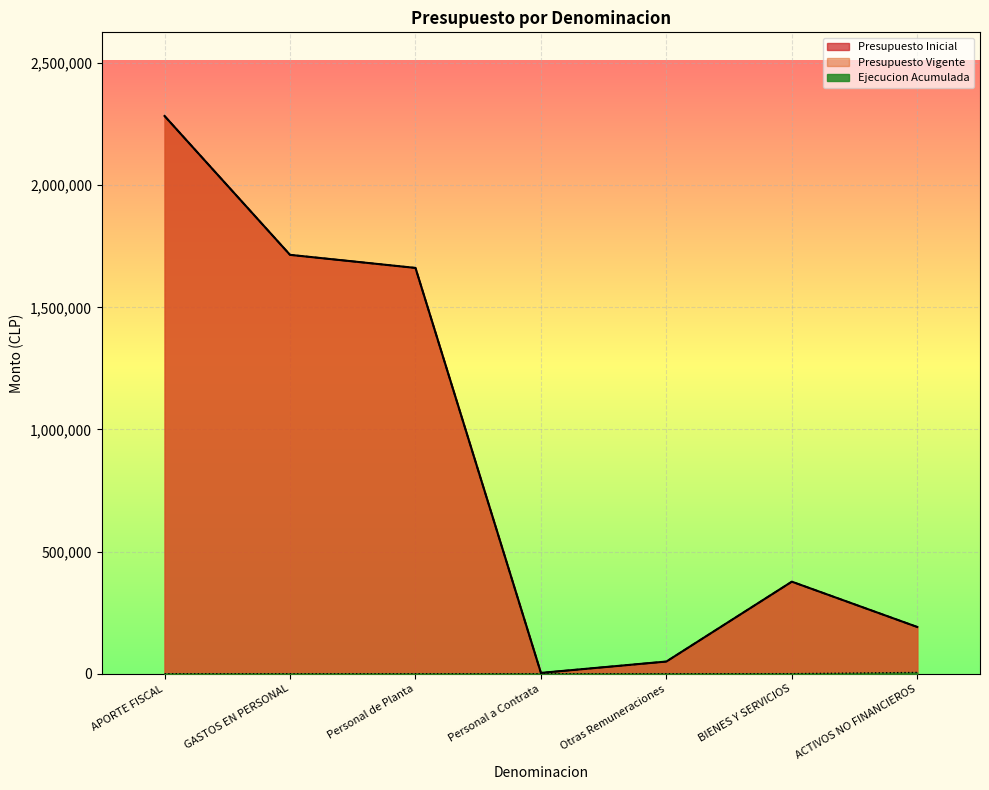

What is the total value across all series at Personal a Contrata?

7000